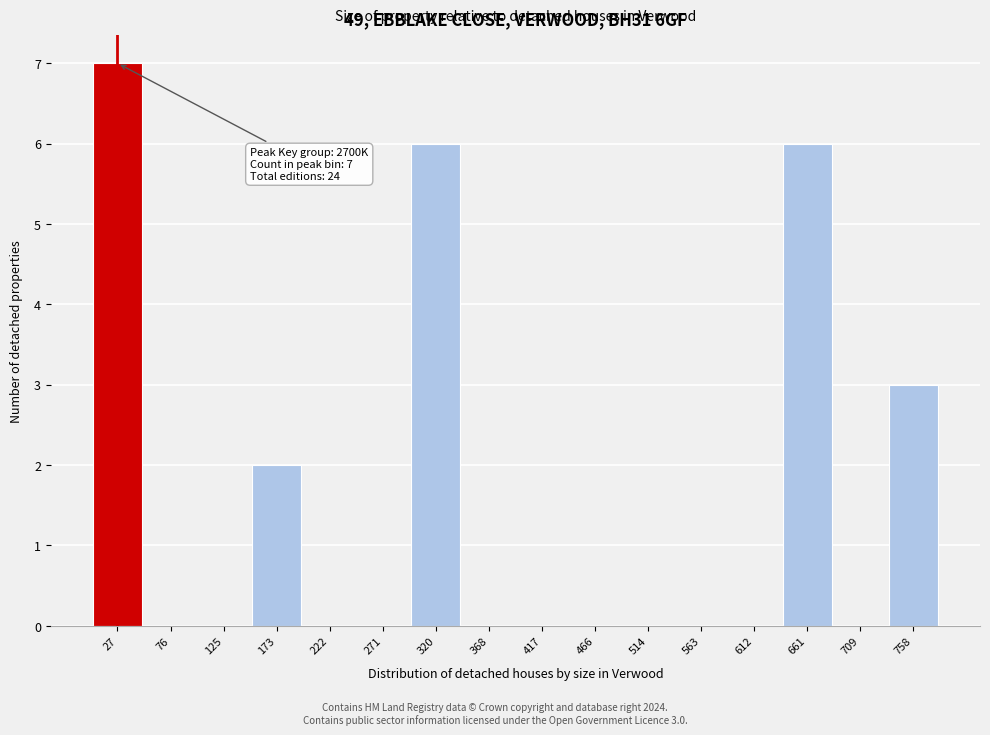

Reading right to left, list all the values displayed in this chart.

758=3	709=0	661=6	612=0	563=0	514=0	466=0	417=0	368=0	320=6	271=0	222=0	173=2	125=0	76=0	27=7